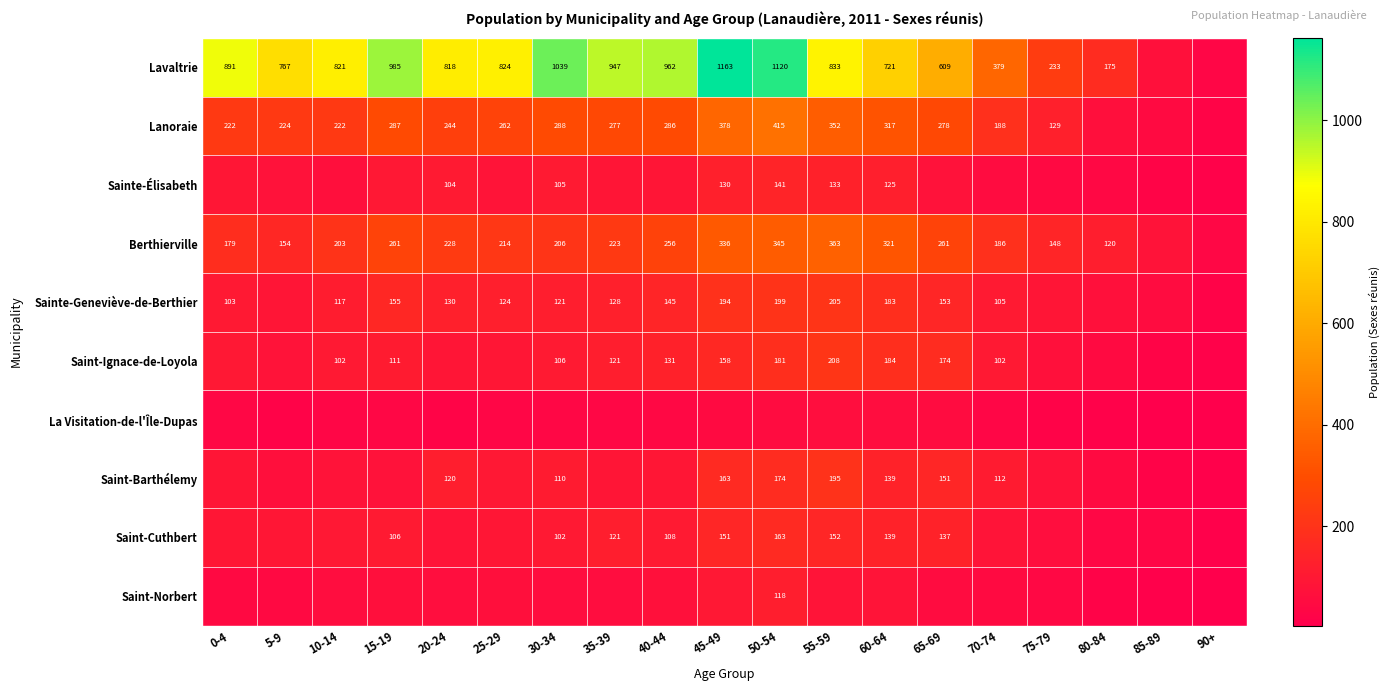

Is the value of Lavaltrie at 40-44 greater than the value of Saint-Cuthbert at 40-44?

Yes